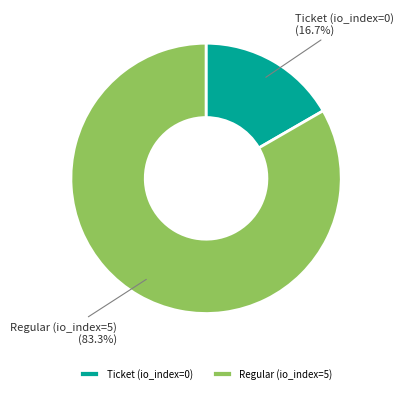

To the nearest percent, what is the difference between the largest and smallest slice percentages?

67%